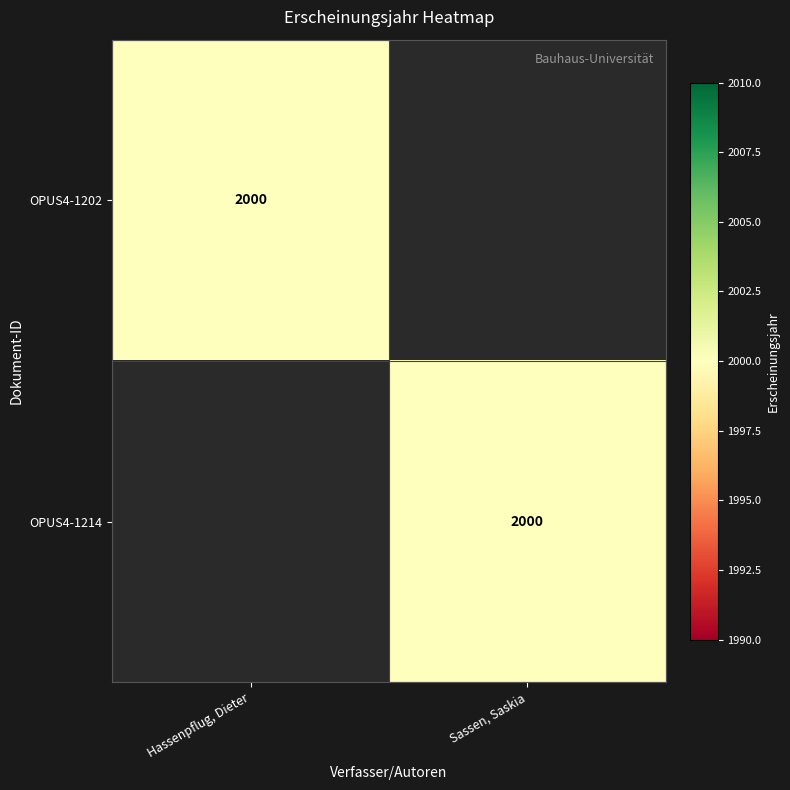

Is it true that OPUS4-1214 equals 3554 at Sassen, Saskia?

False